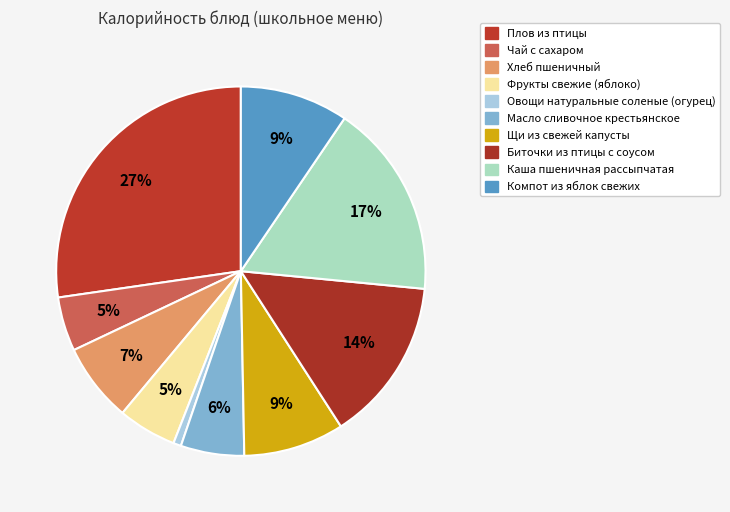

Rank the categories by value from highest to lowest.

Плов из птицы, Каша пшеничная рассыпчатая, Биточки из птицы с соусом, Компот из яблок свежих, Щи из свежей капусты, Хлеб пшеничный, Масло сливочное крестьянское, Фрукты свежие (яблоко), Чай с сахаром, Овощи натуральные соленые (огурец)